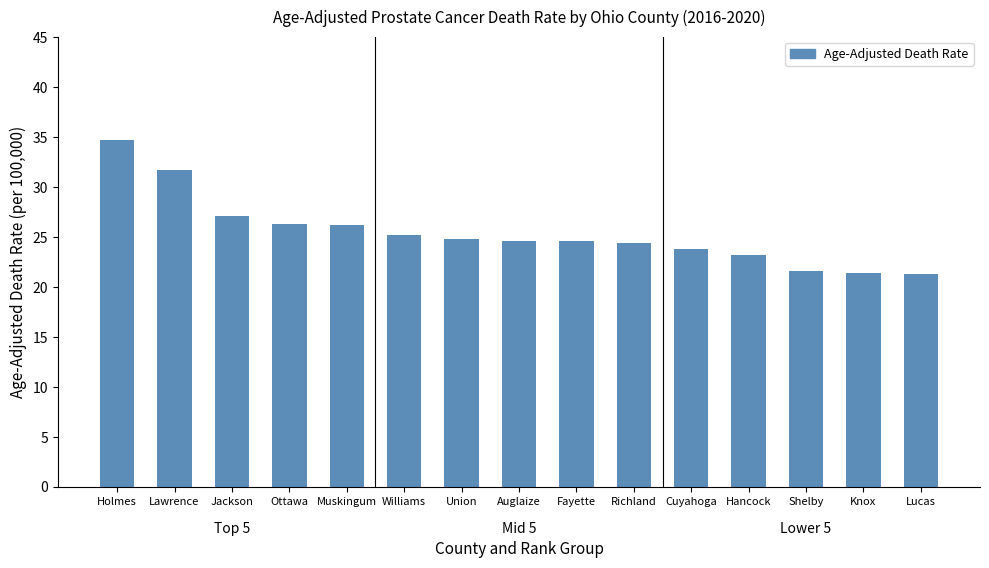

Where is the data nearest to the value 28?

Jackson